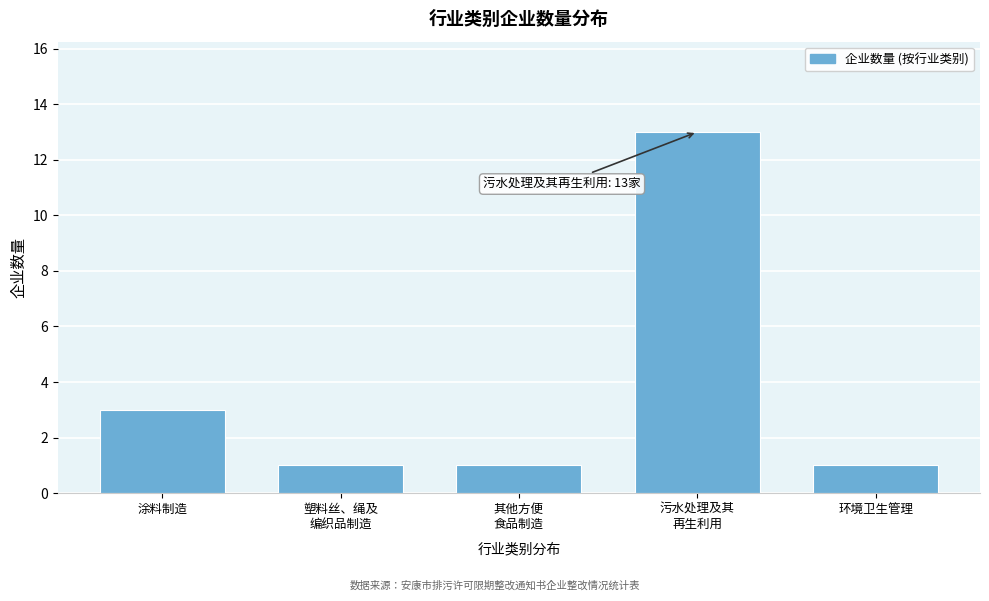

Reading right to left, list all the values displayed in this chart.

1	13	1	1	3